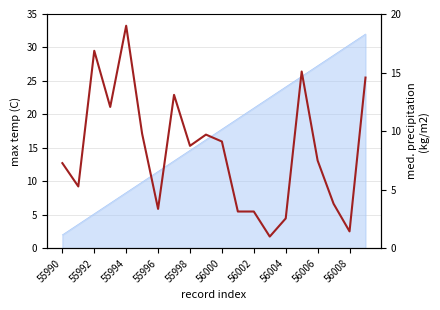

Reading left to right, extract all data points from this chart.

7.3	5.3	16.9	12.1	19.0	9.8	3.4	13.1	8.7	9.7	9.1	3.1	3.1	1.0	2.5	15.1	7.5	3.8	1.4	14.6